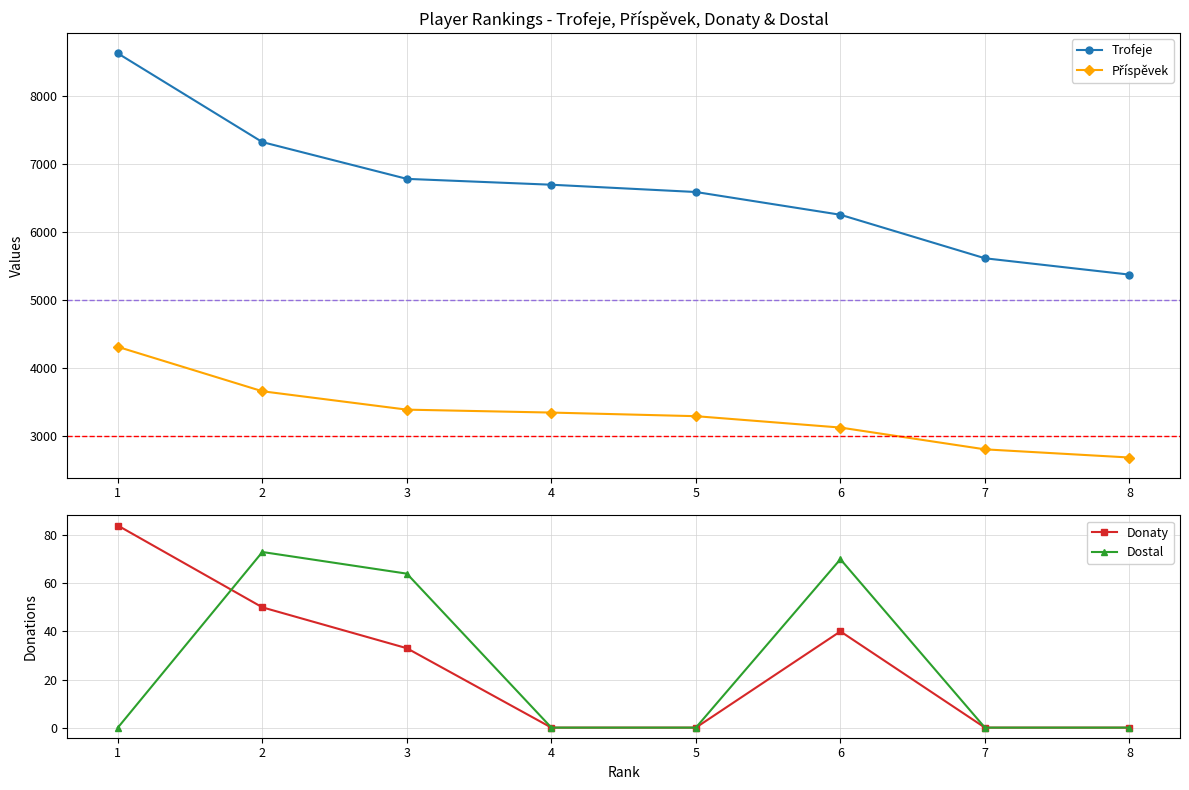

Which series changed the most between 5 and 7?

Trofeje